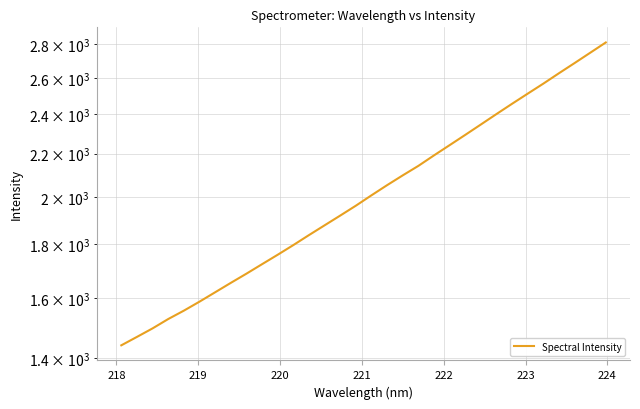

What is the difference between the maximum and minimum values?

1370.9